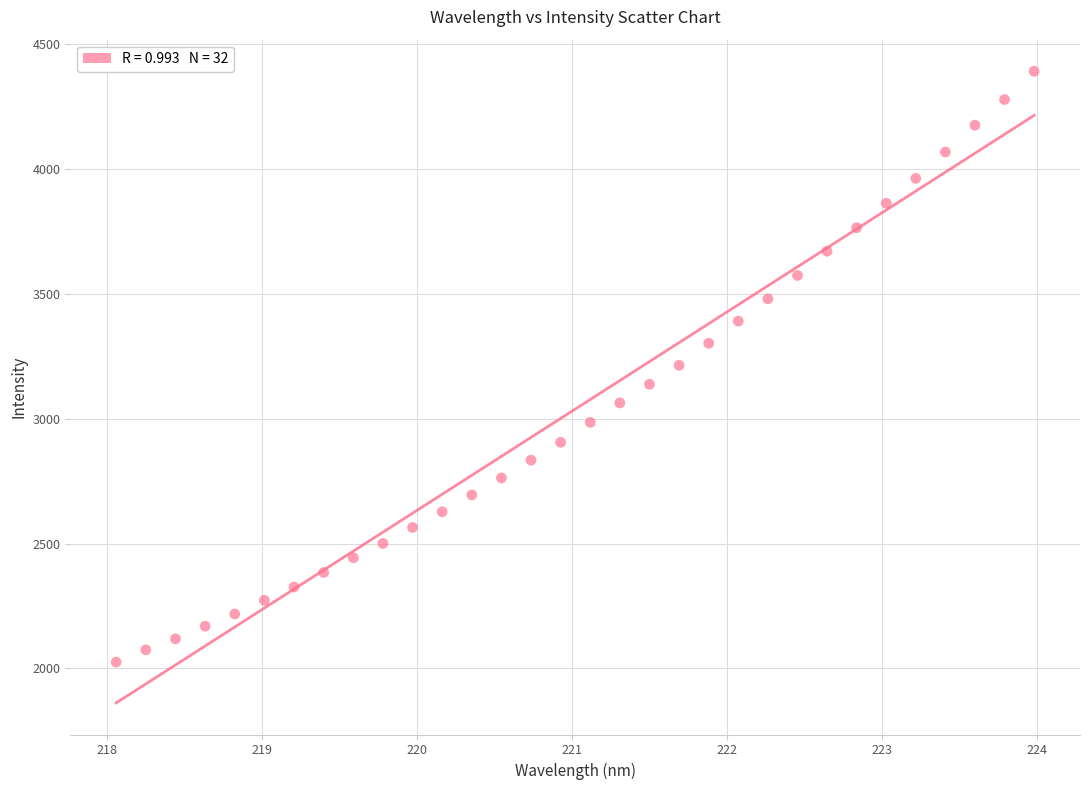

What is the range of Y values (max minus min)?

2366.4